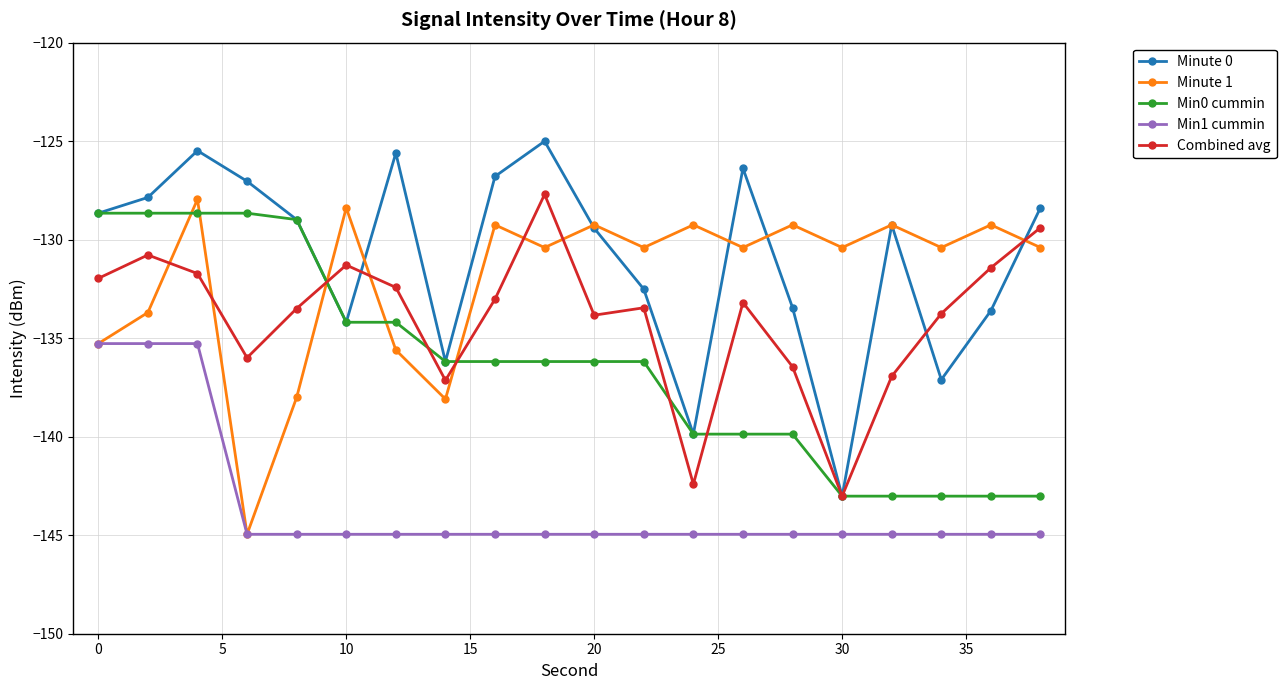

What are all the series names shown in the legend?

Minute 0, Minute 1, Min0 cummin, Min1 cummin, Combined avg